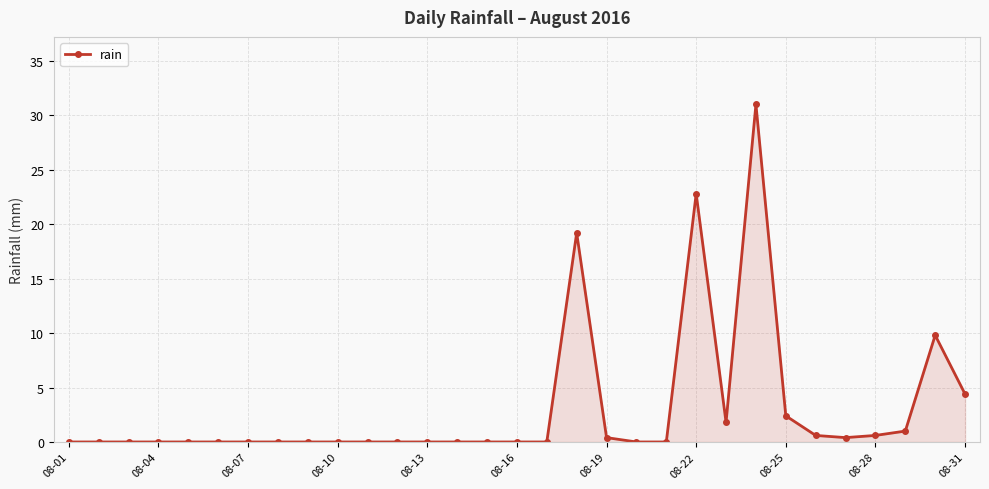

Count the number of data series in this chart.

1